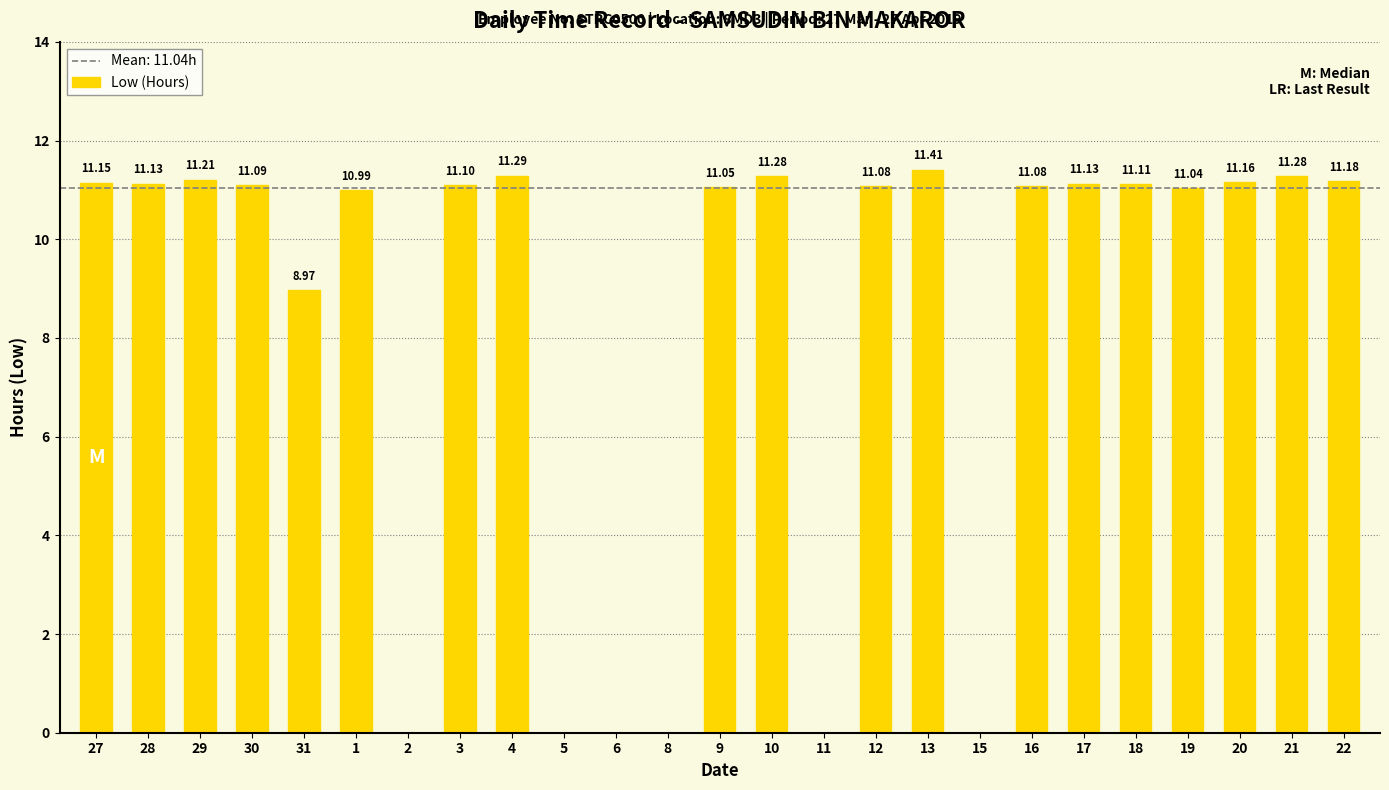

What is the ratio of the value at 3 to the value at 17?

1.0